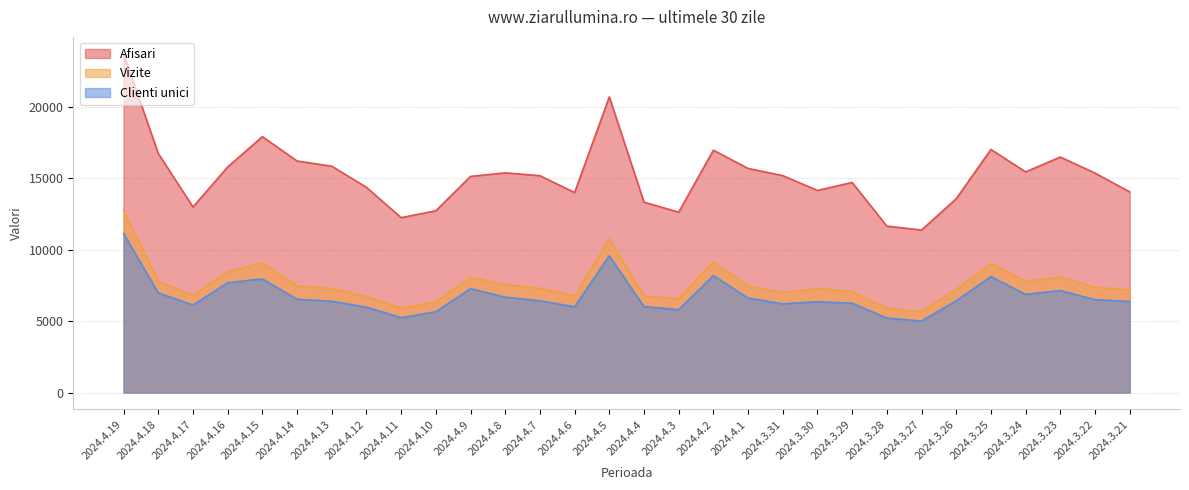

What value does the Afisari series have at 2024.4.9, to the nearest 100?

15100